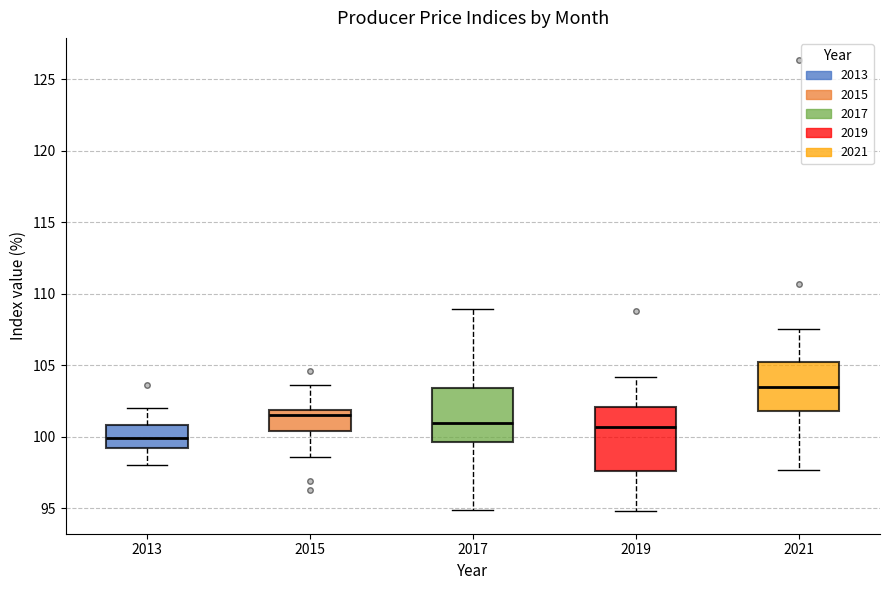

Which box is the tallest, from its lower edge to its upper edge?

2019